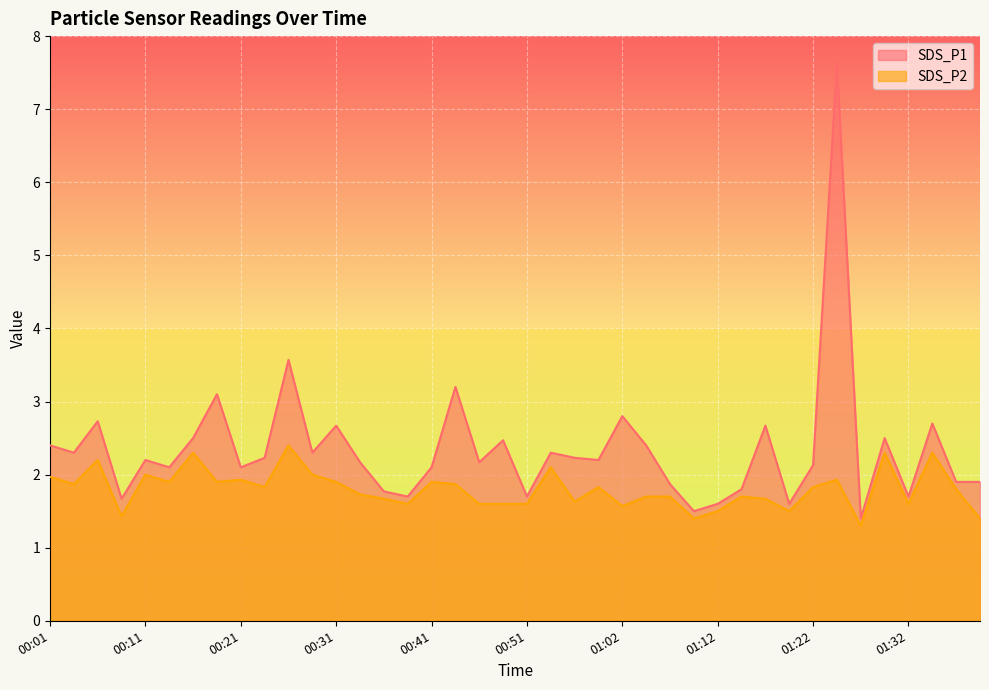

Count the number of categories in the chart.

40